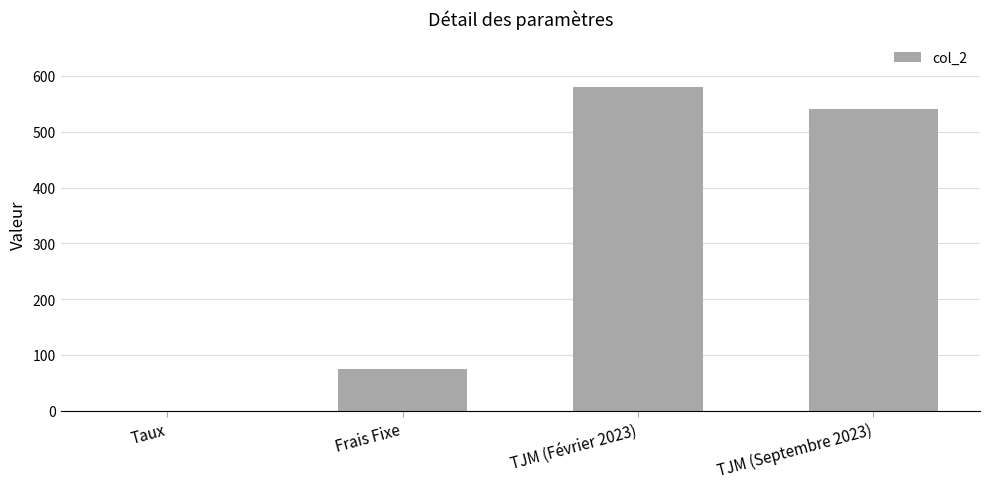

The chart shows a value of 729.9 at TJM (Septembre 2023). True or false?

False